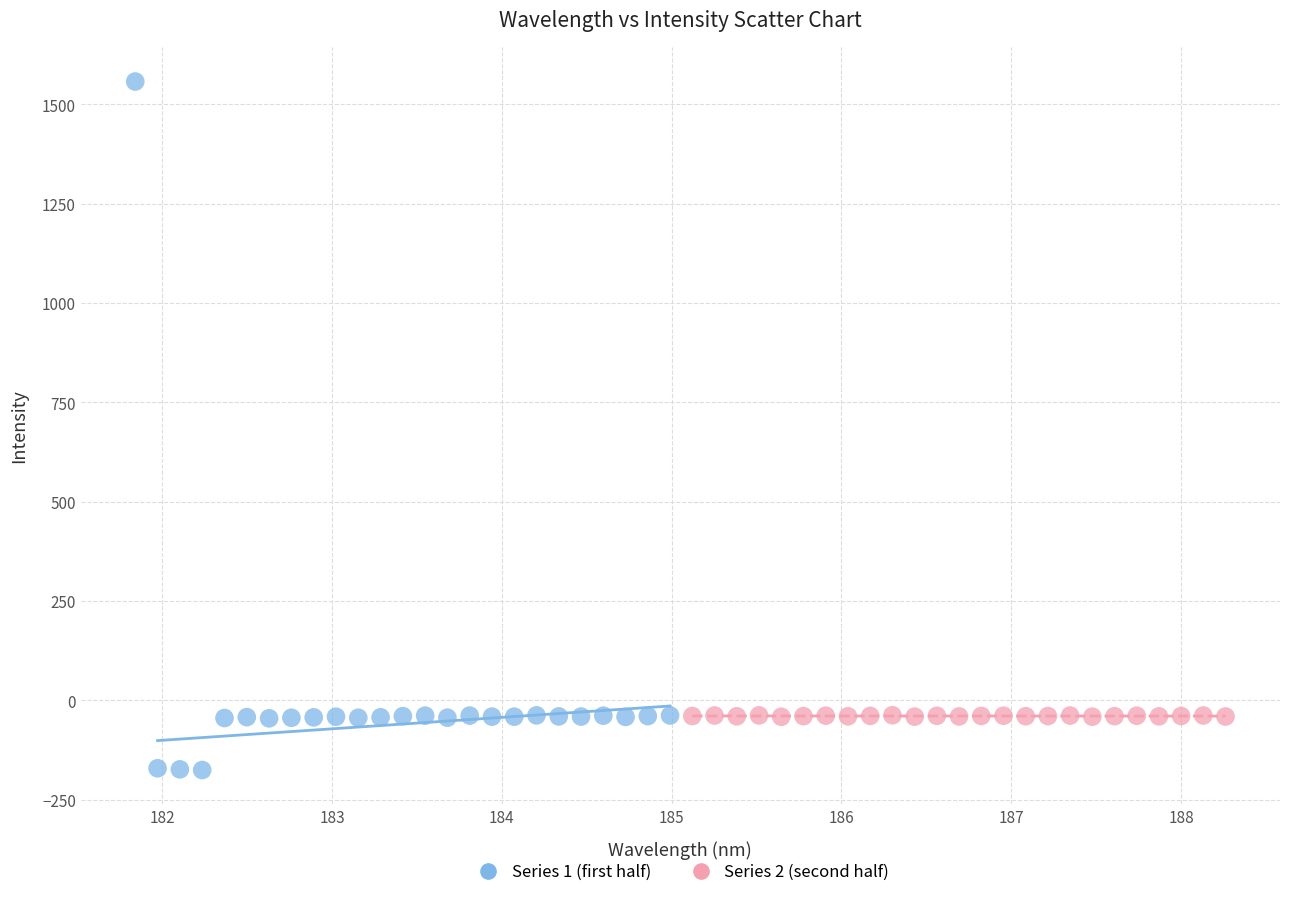

Which series reaches the maximum Y coordinate?

Series 1 (first half)